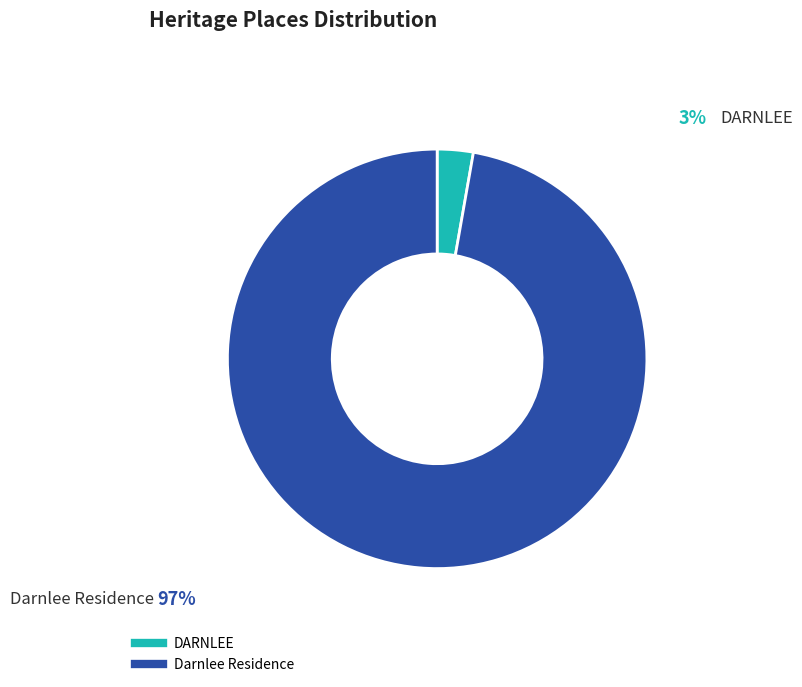

True or false: DARNLEE accounts for 3% of the total.

True